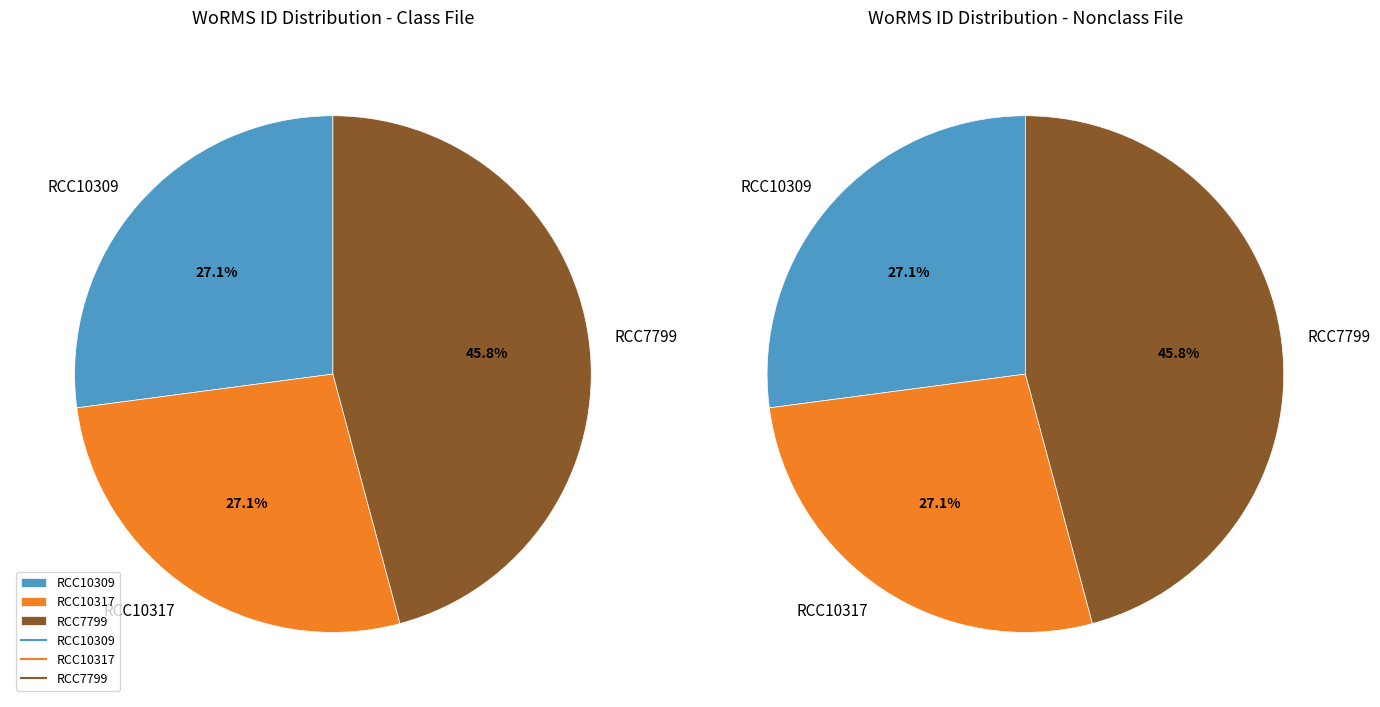

Is there a majority slice in this chart?

No